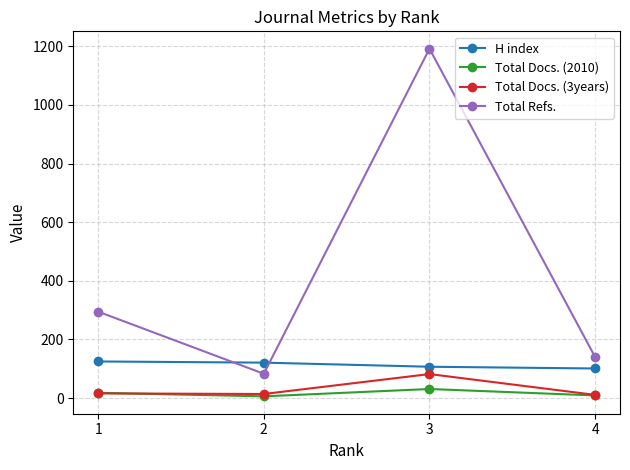

How many data points in Total Refs. are less than 295?

2